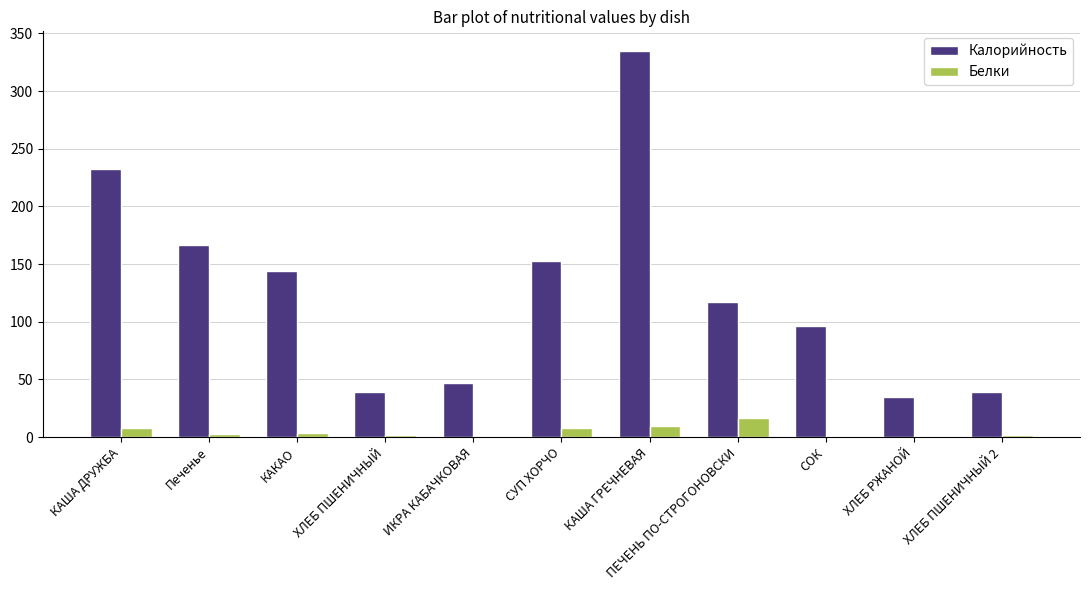

Are the bars horizontal?

No